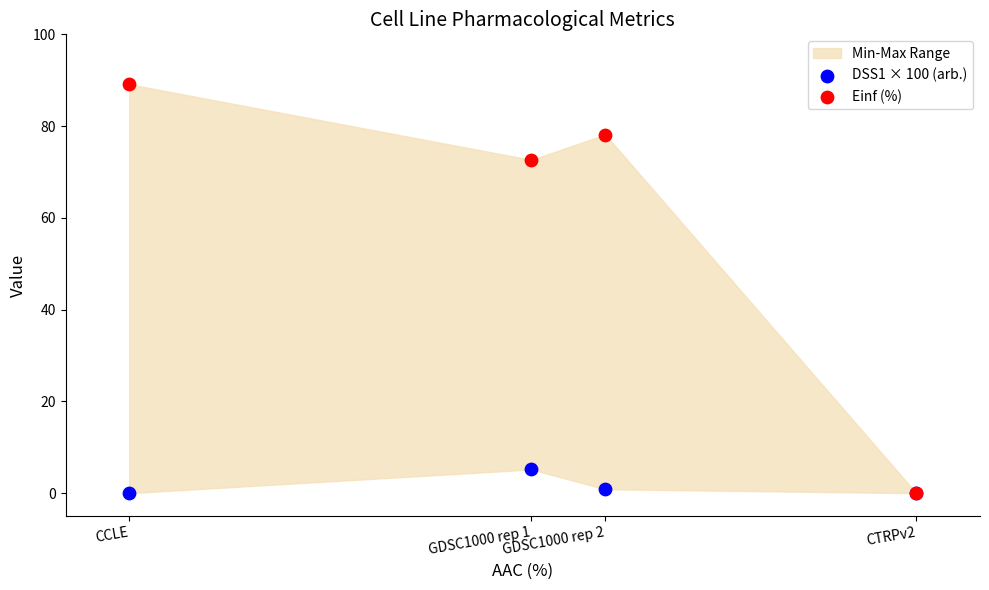

Across all series, what Y value is closest to 44?

72.6